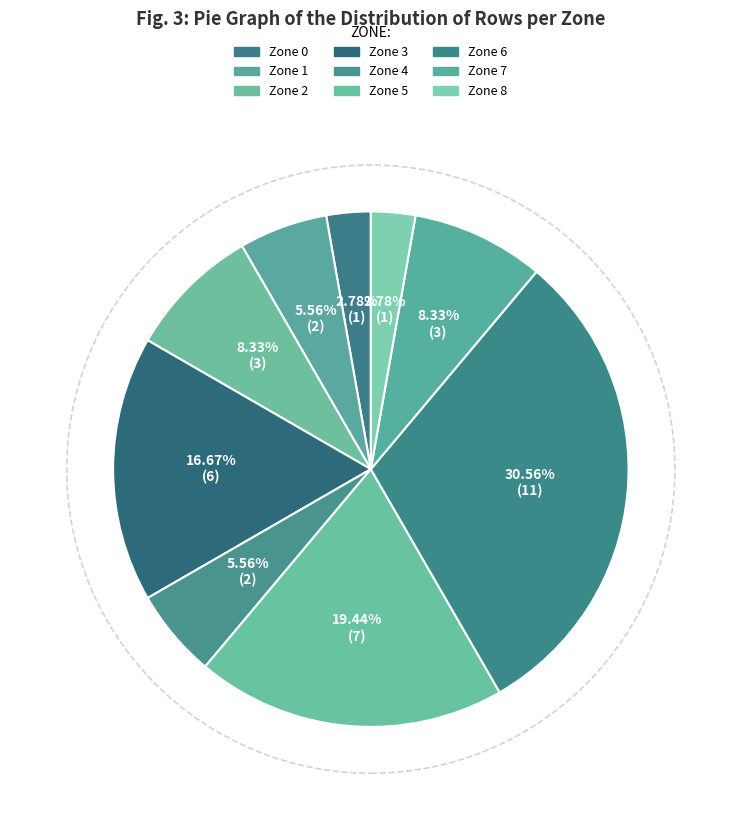

Does Zone 7 represent more than half of the total?

No